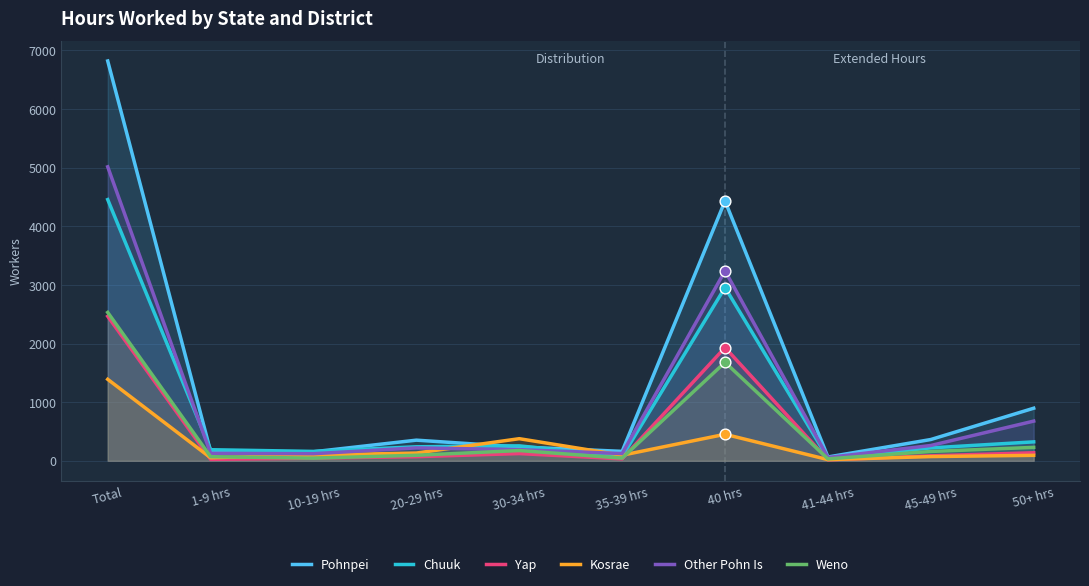

At how many categories does at least one series exceed 3767?

2